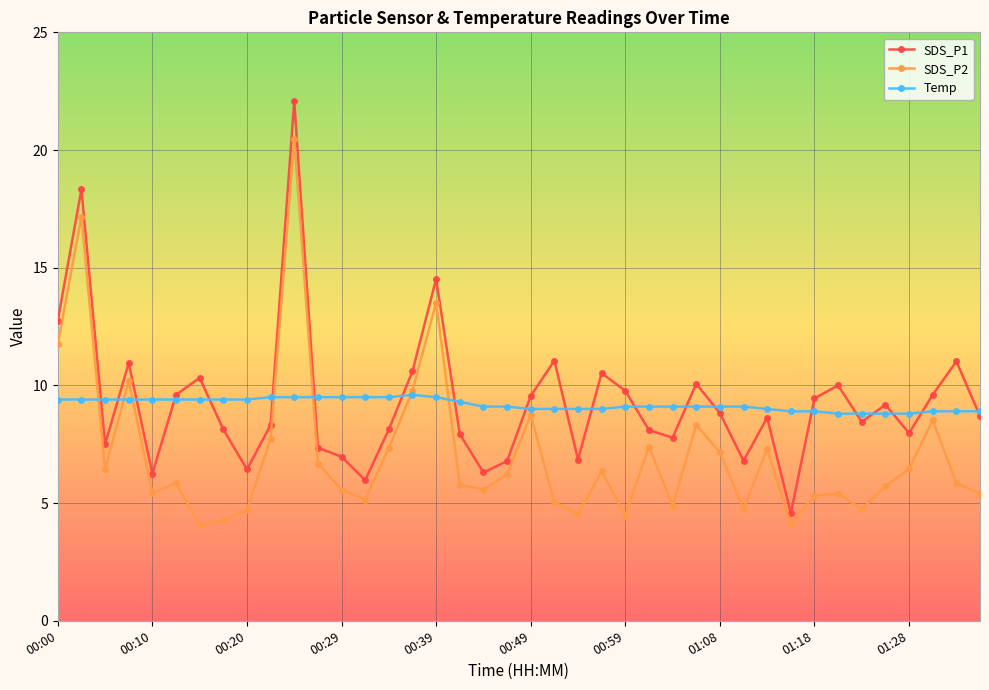

What is the lowest value of the SDS_P1 series?

4.6